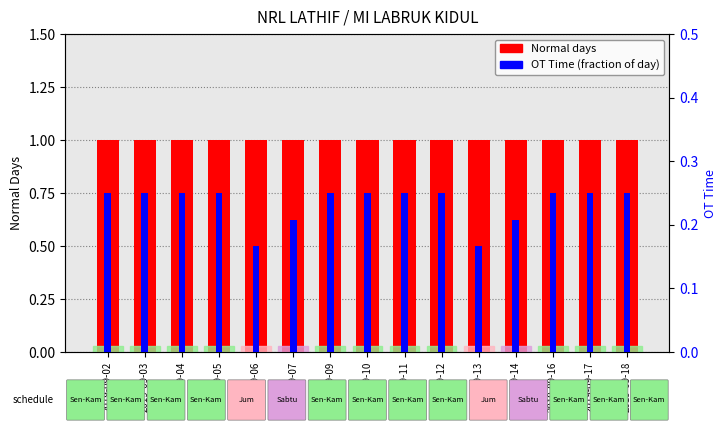

How many categories are shown in the chart?

15